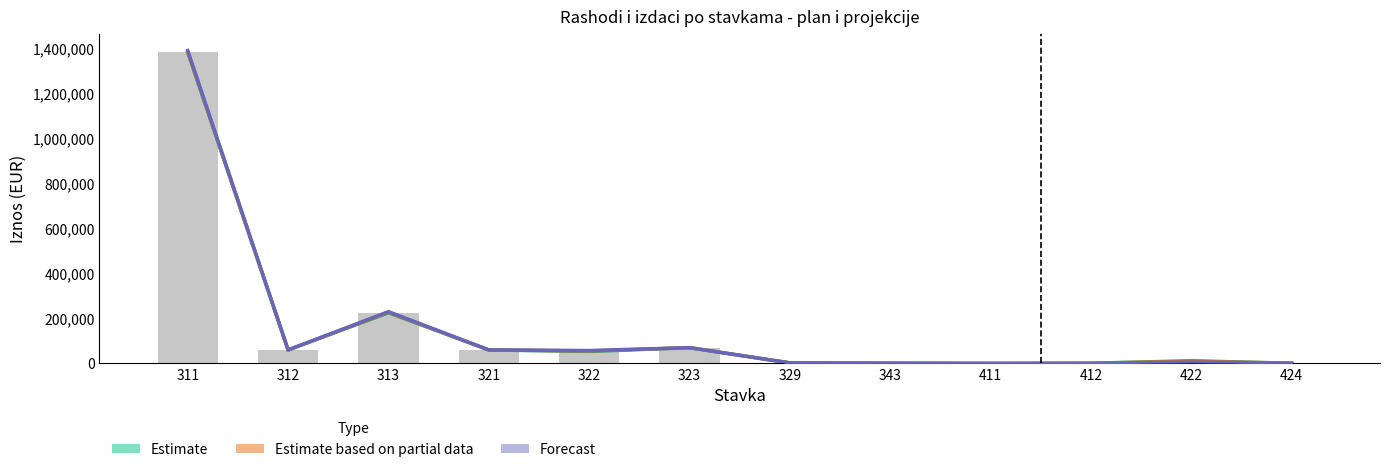

What is the difference between the highest and lowest values at 313?

5000.0